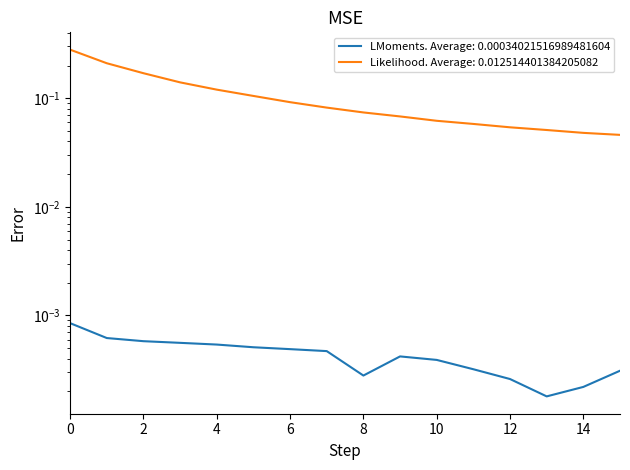

True or false: Likelihood. Average: 0.012514401384205082 and LMoments. Average: 0.00034021516989481604 cross at least once.

False